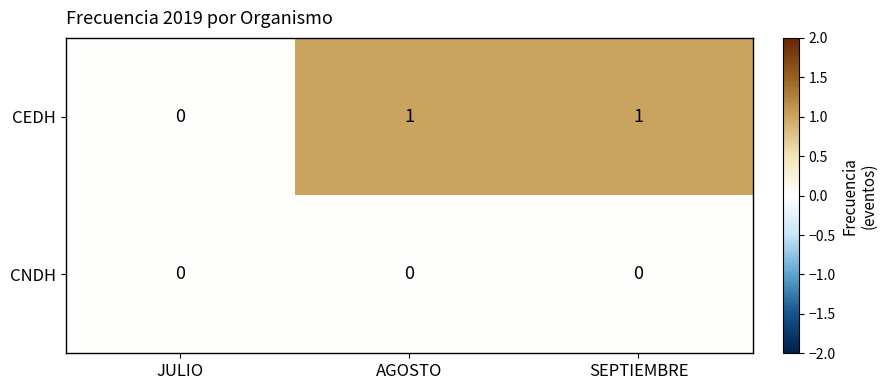

How many data points does each series have?

3